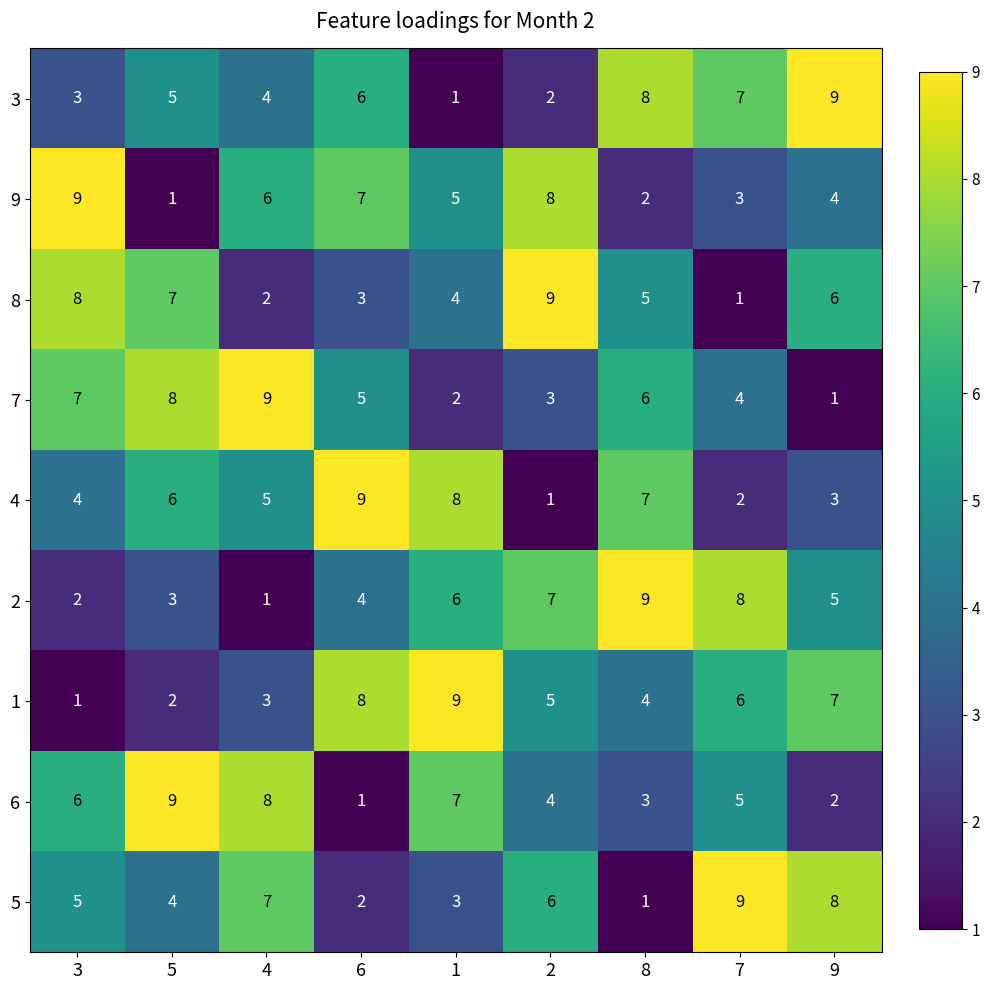

Is the value of 6 at 5 greater than the value of 5 at 2?

Yes